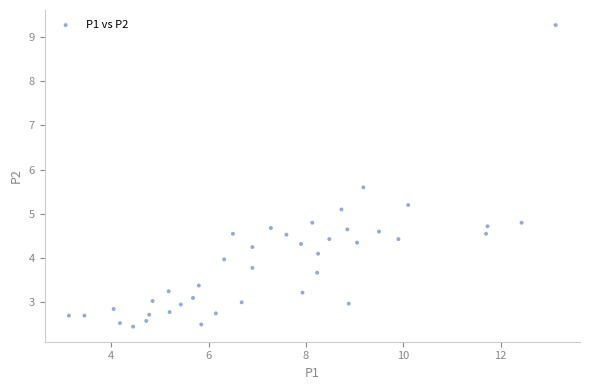

What Y value in the scatter plot is closest to 5?

5.1